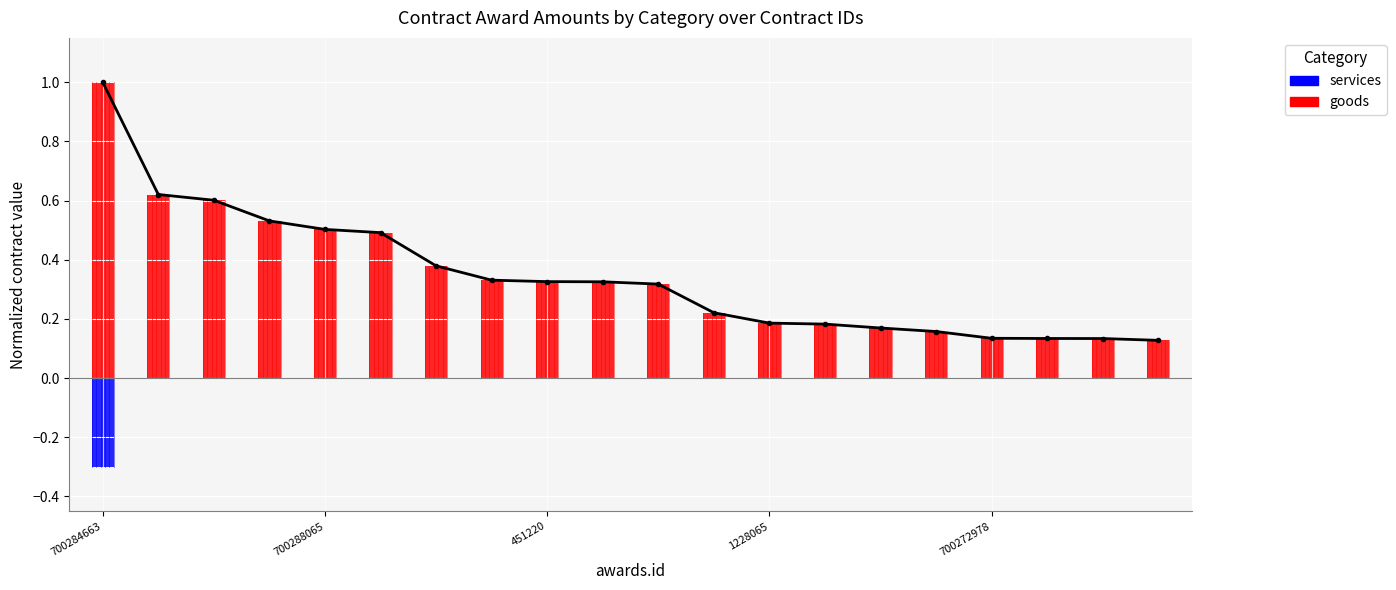

Does the chart display data point markers on the line(s)?

Yes